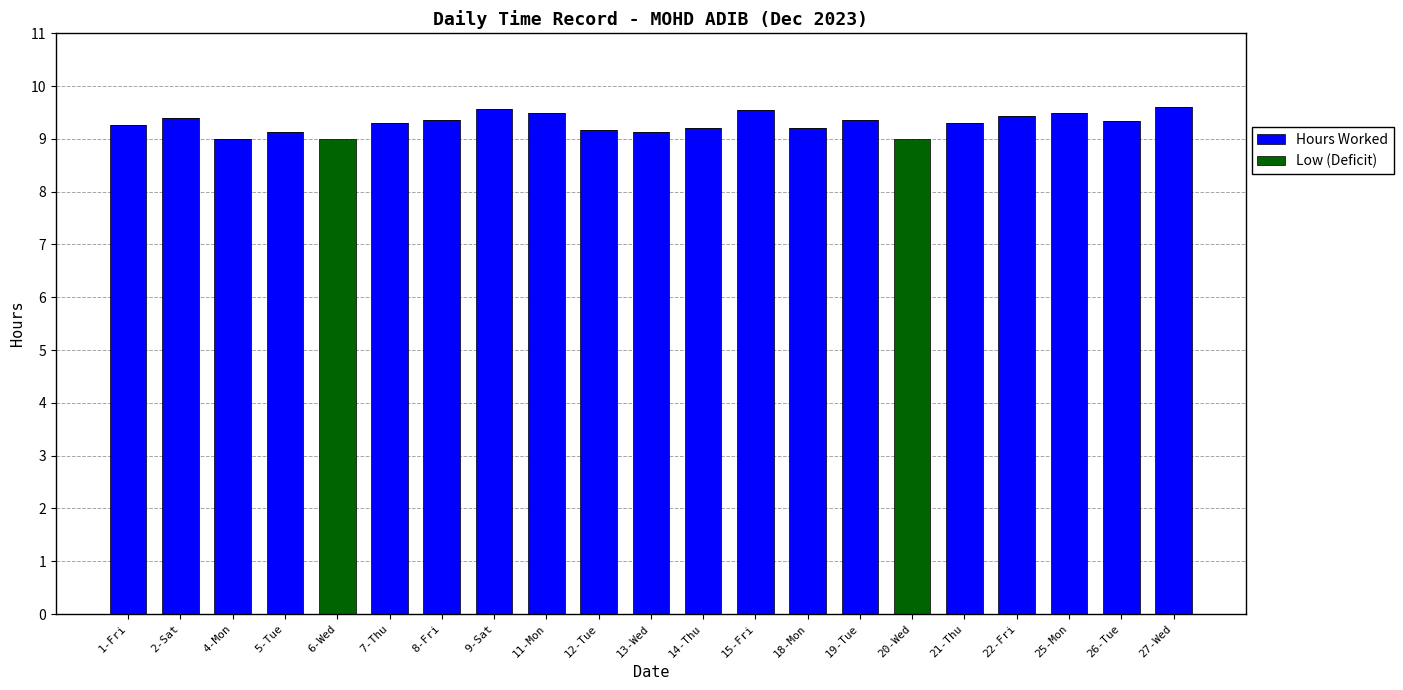

The Hours Worked series shows 14.0 at 26-Tue. True or false?

False